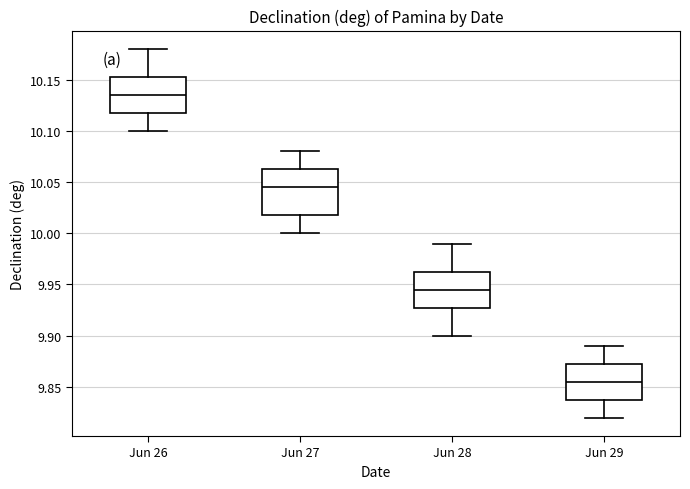

Where is the lower edge of the box for Jun 29 on the y-axis? The values are not printed on the chart, so give them approximately, as read against the axis.

9.840